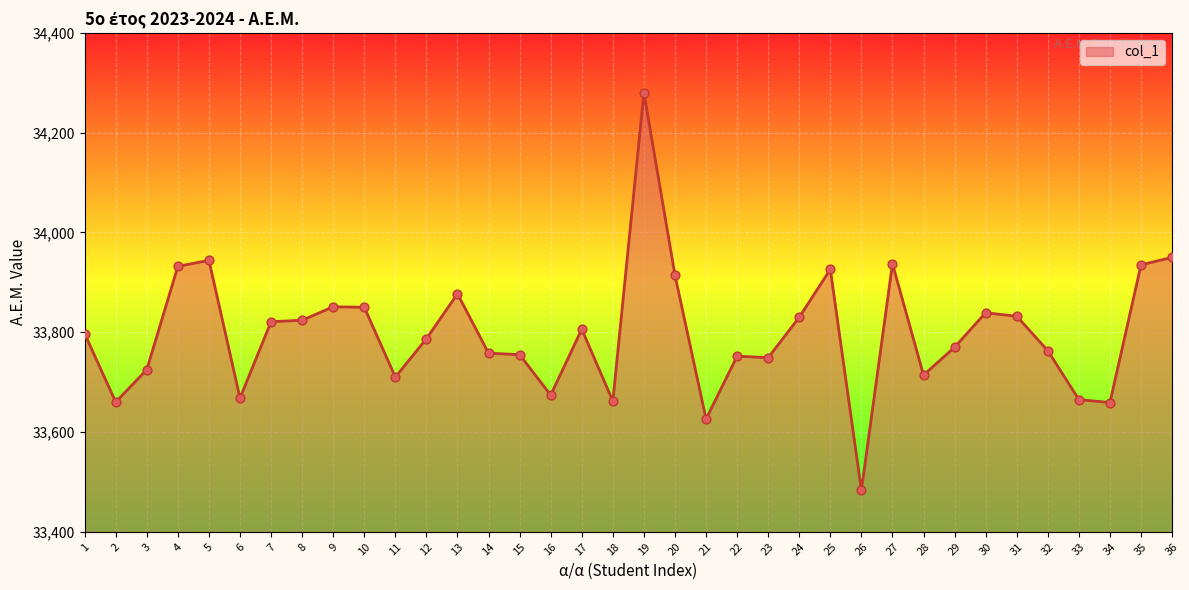

What is the ratio of the value at 20 to the value at 10?

1.0